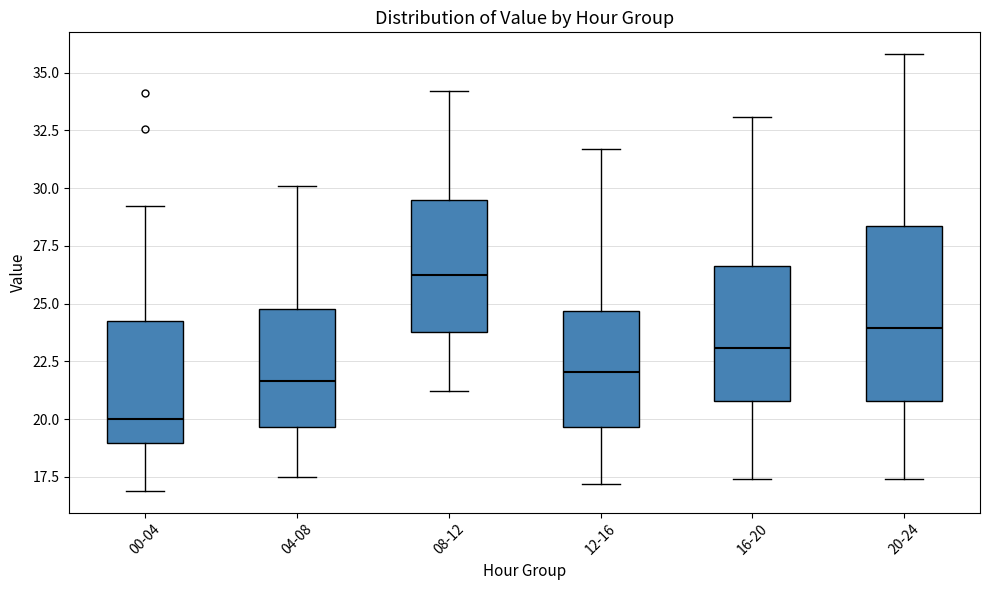

Reading left to right, transcribe this box plot: for each box, give where its median line is, the range the box spans, and where its two whiskers end, as read against the y-axis. The values are not printed on the chart, so give them approximately, as read against the axis.

00-04: median 20.0, box 19.0 to 24.0, whiskers 17.0 to 29.0
04-08: median 21.5, box 19.5 to 25.0, whiskers 17.5 to 30.0
08-12: median 26.5, box 24.0 to 29.5, whiskers 21.0 to 34.0
12-16: median 22.0, box 19.5 to 24.5, whiskers 17.0 to 31.5
16-20: median 23.0, box 21.0 to 26.5, whiskers 17.5 to 33.0
20-24: median 24.0, box 21.0 to 28.5, whiskers 17.5 to 36.0